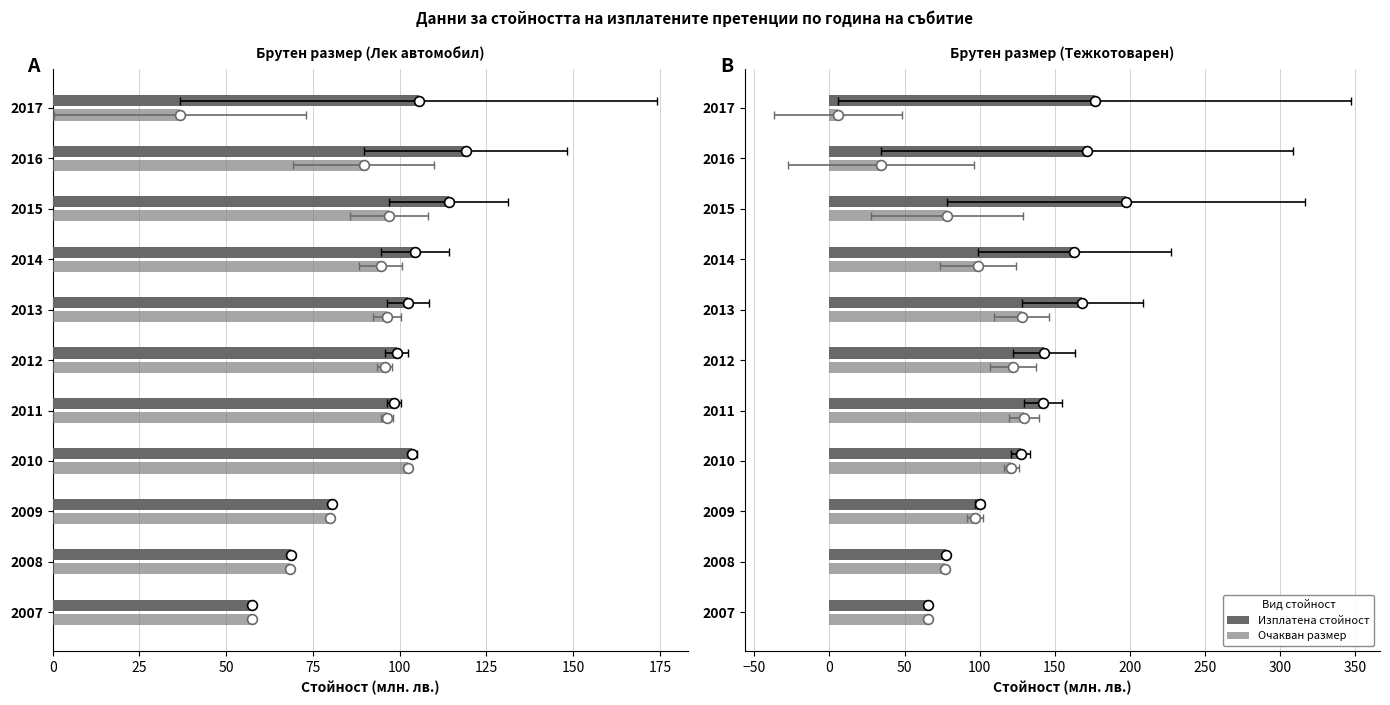

Which series has the largest total across all categories?

Изплатена стойност